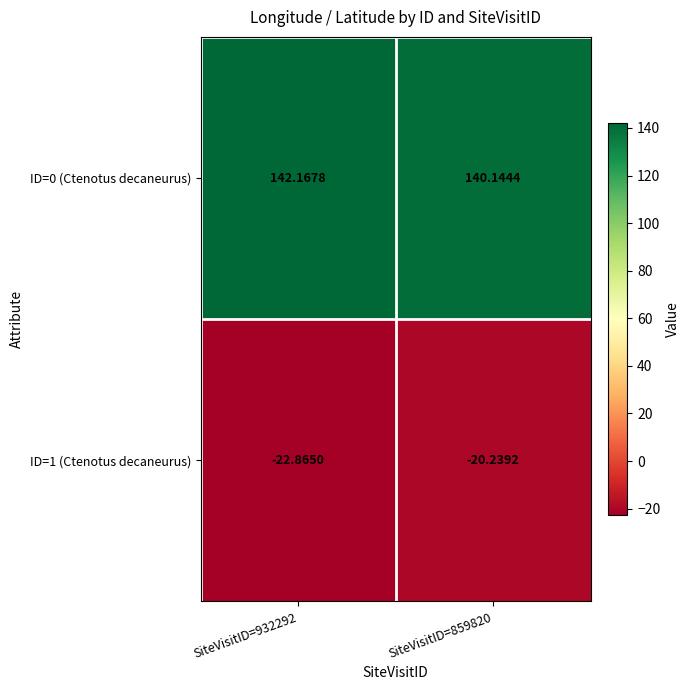

Which series has the largest range (max minus min)?

ID=1 (Ctenotus decaneurus)